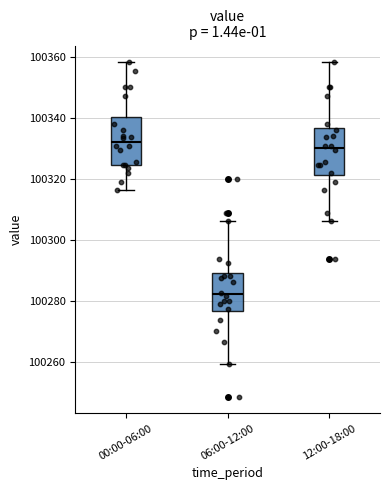

Reading left to right, read every box against the y-axis: the position of its median line, the range the box covers, and the ends of its whiskers. The values are not printed on the chart, so give them approximately, as read against the axis.

00:00-06:00: median 100332, box 100324 to 100340, whiskers 100316 to 100358
06:00-12:00: median 100282, box 100276 to 100290, whiskers 100260 to 100306
12:00-18:00: median 100330, box 100322 to 100336, whiskers 100306 to 100358